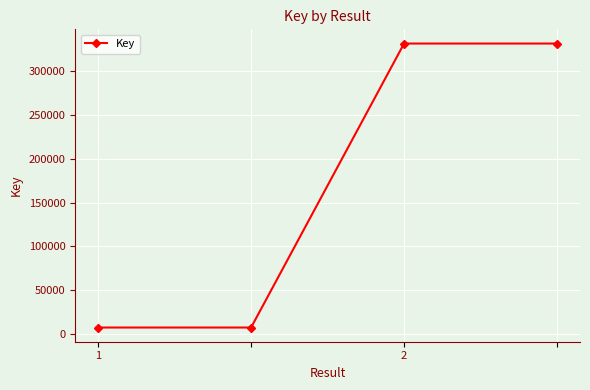

What is the minimum value shown in the chart?

7193